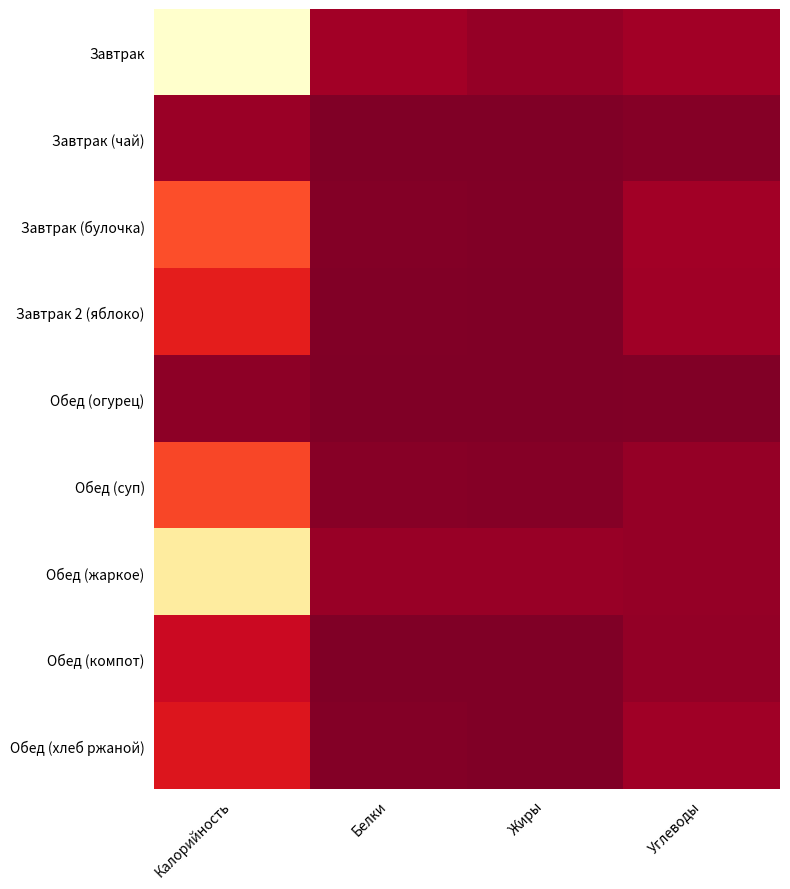

At which category is the sum across all series the highest?

Калорийность